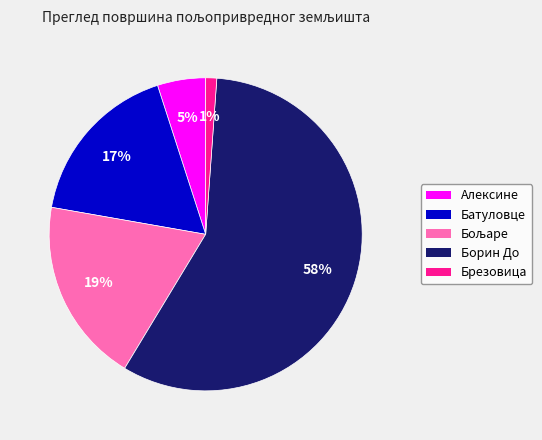

True or false: Борин До accounts for 58% of the total.

True